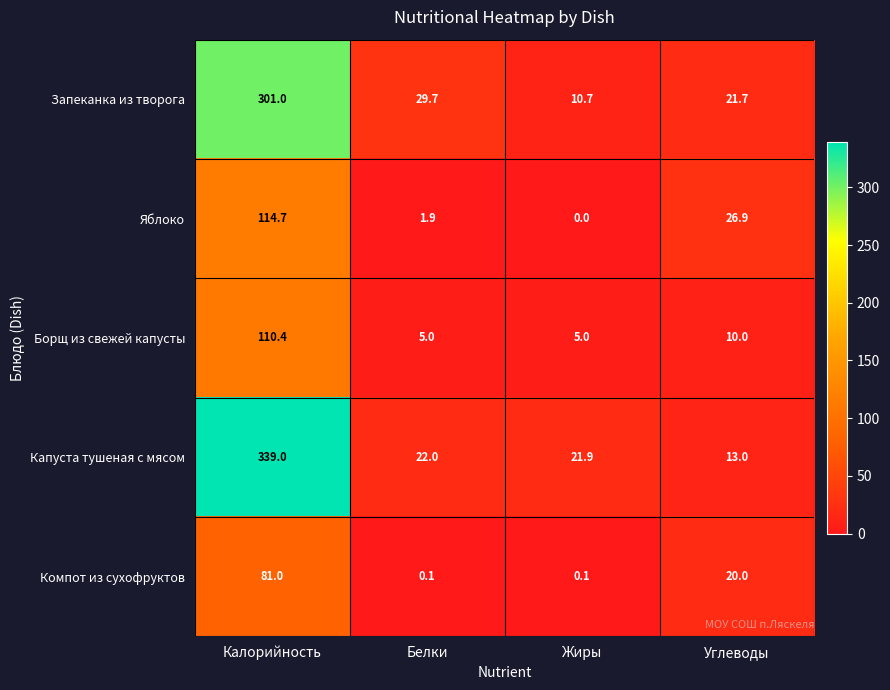

What is the total value across all series at Калорийность?

946.1